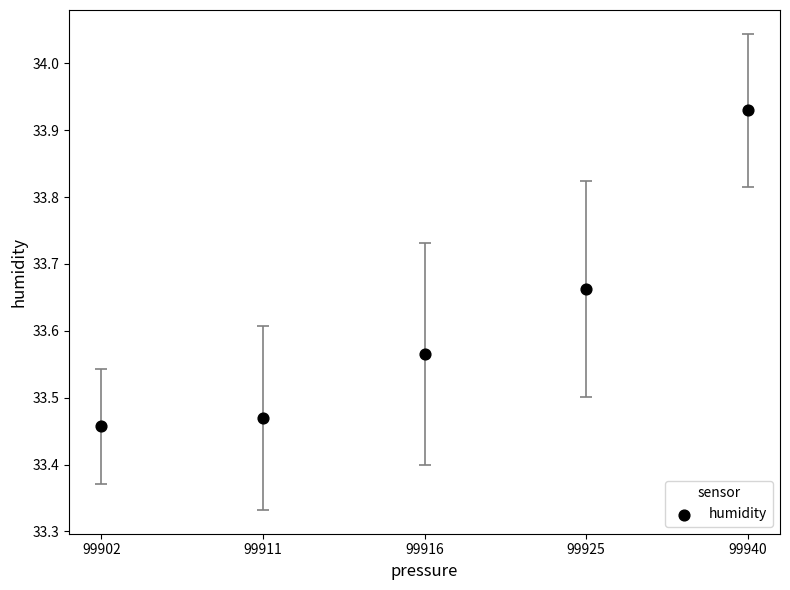

What is the range of Y values (max minus min)?

0.5